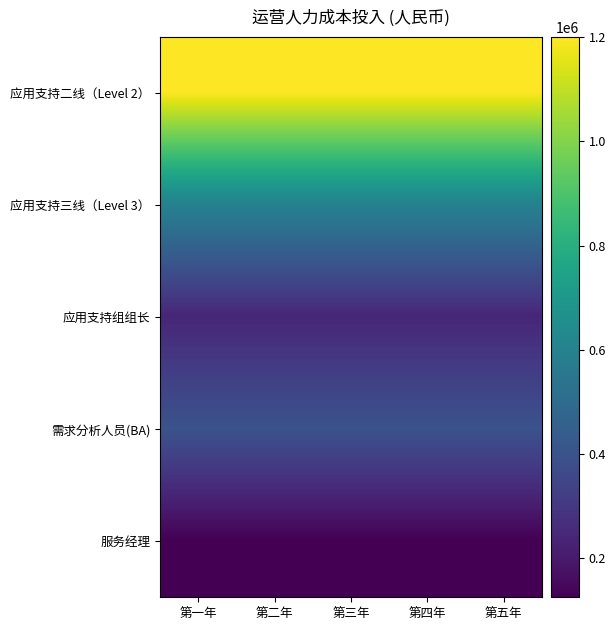

What is the total value across all series at 第一年?

2565400